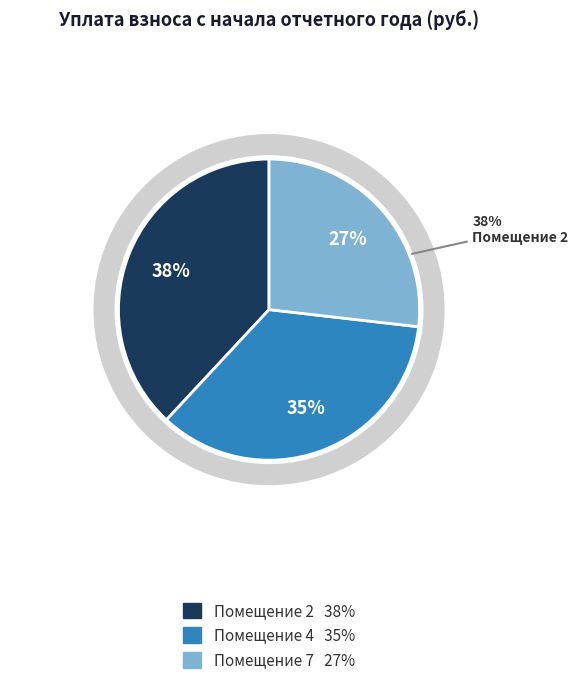

True or false: 2 accounts for 38% of the total.

True